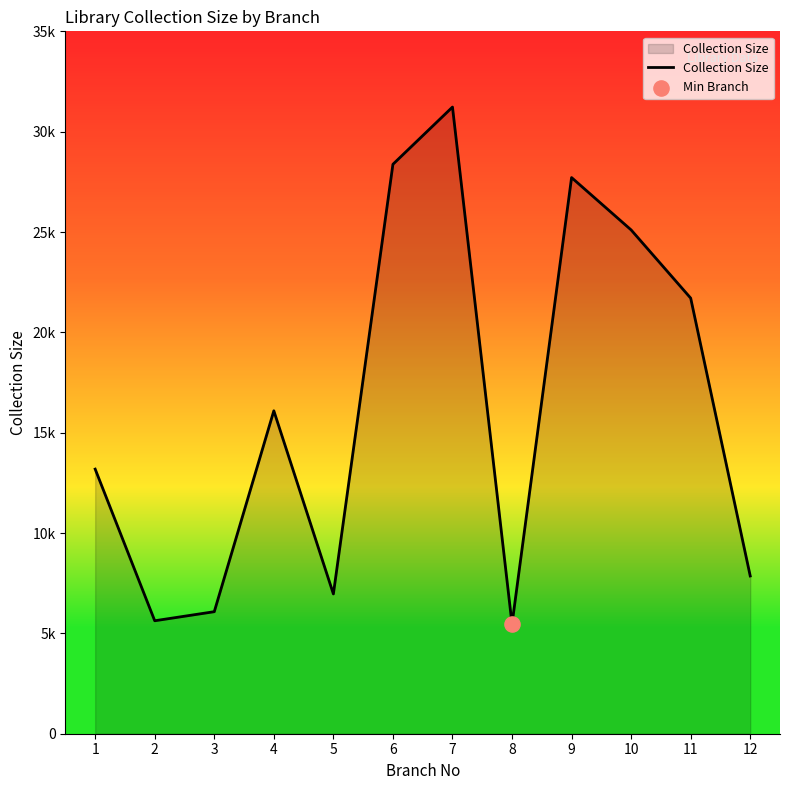

What is the ratio of the value at 3 to the value at 6?

0.2